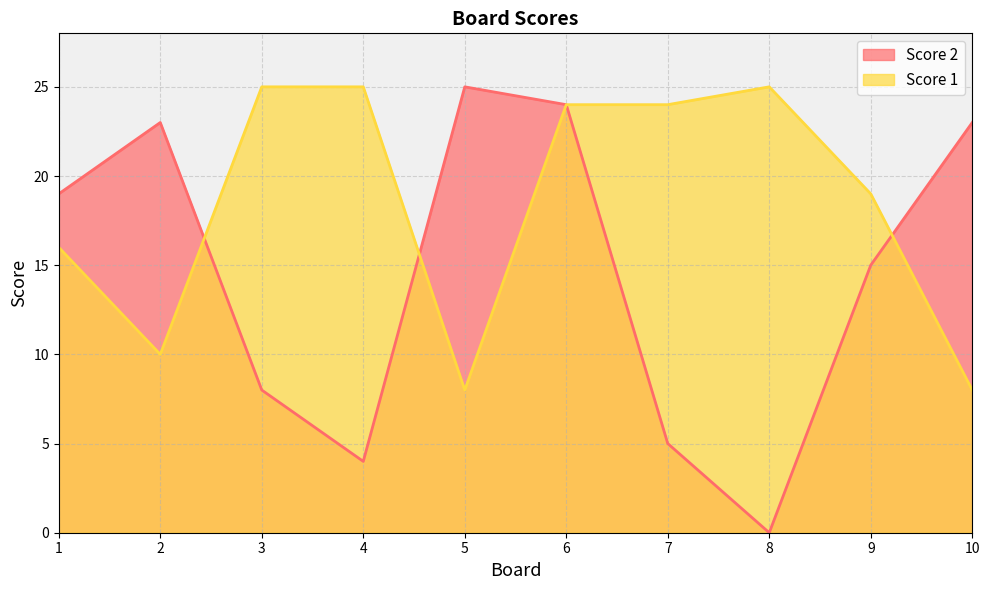

What is the value of the Score 1 point at the 3rd from the left?

25